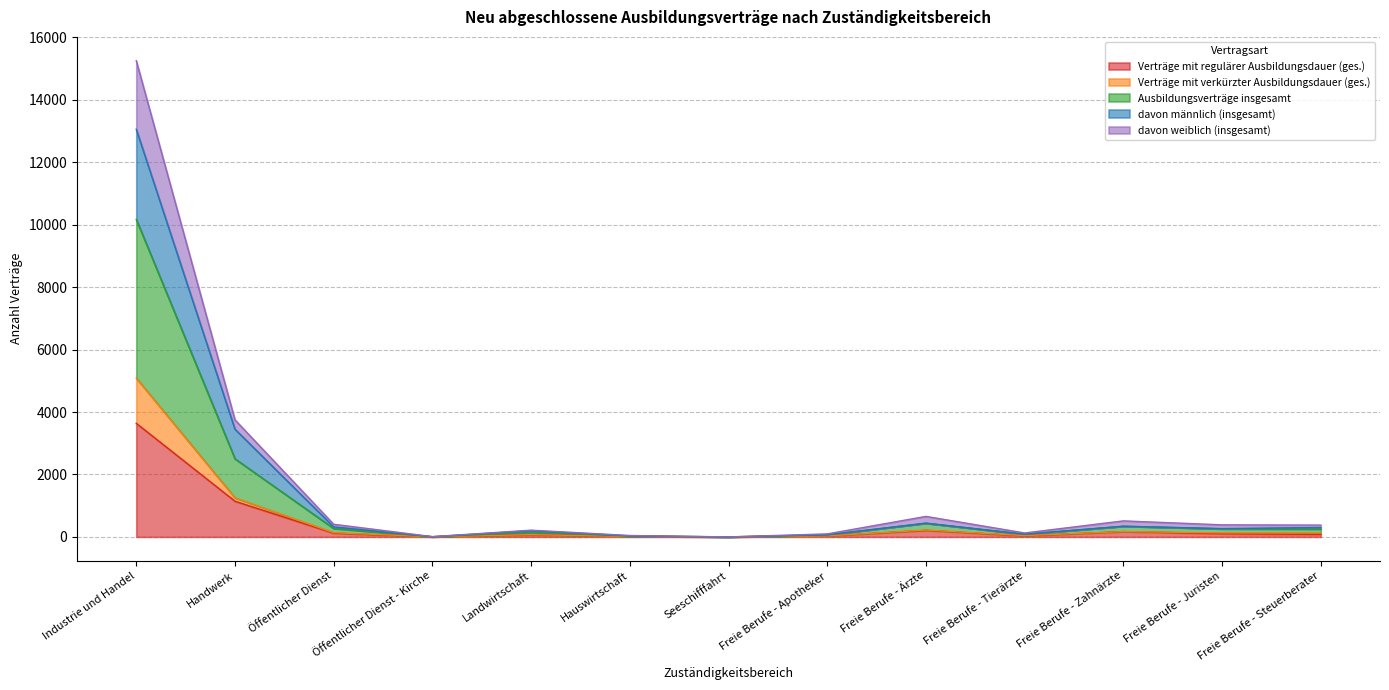

What is the label of the 7th point from the left?

Seeschifffahrt